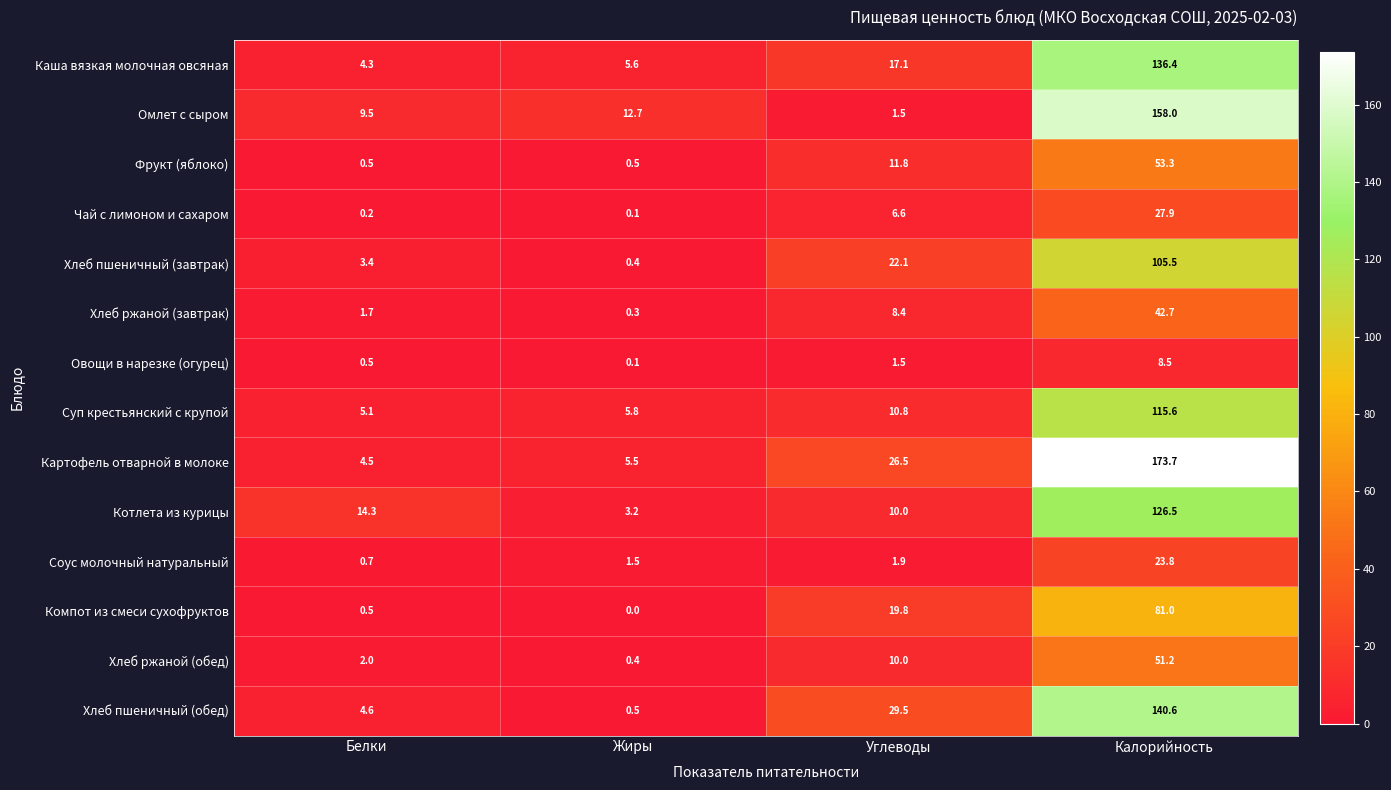

Which series has the widest spread of values?

Картофель отварной в молоке